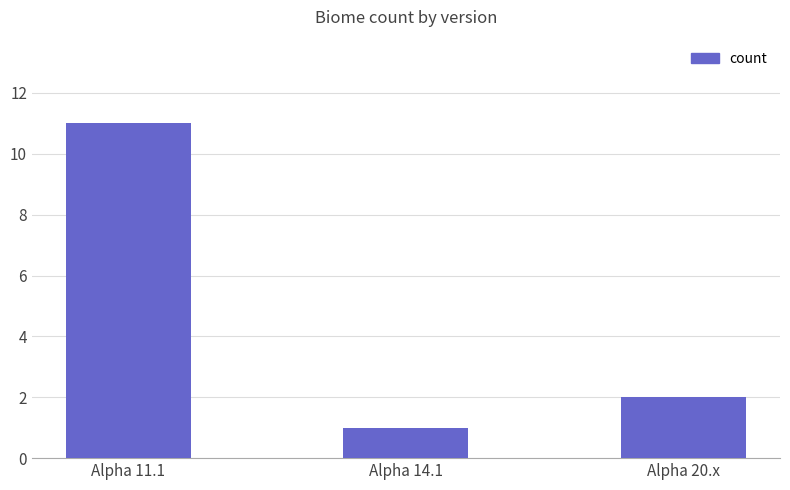

Reading right to left, extract all data points from this chart.

Alpha 20.x=2	Alpha 14.1=1	Alpha 11.1=11